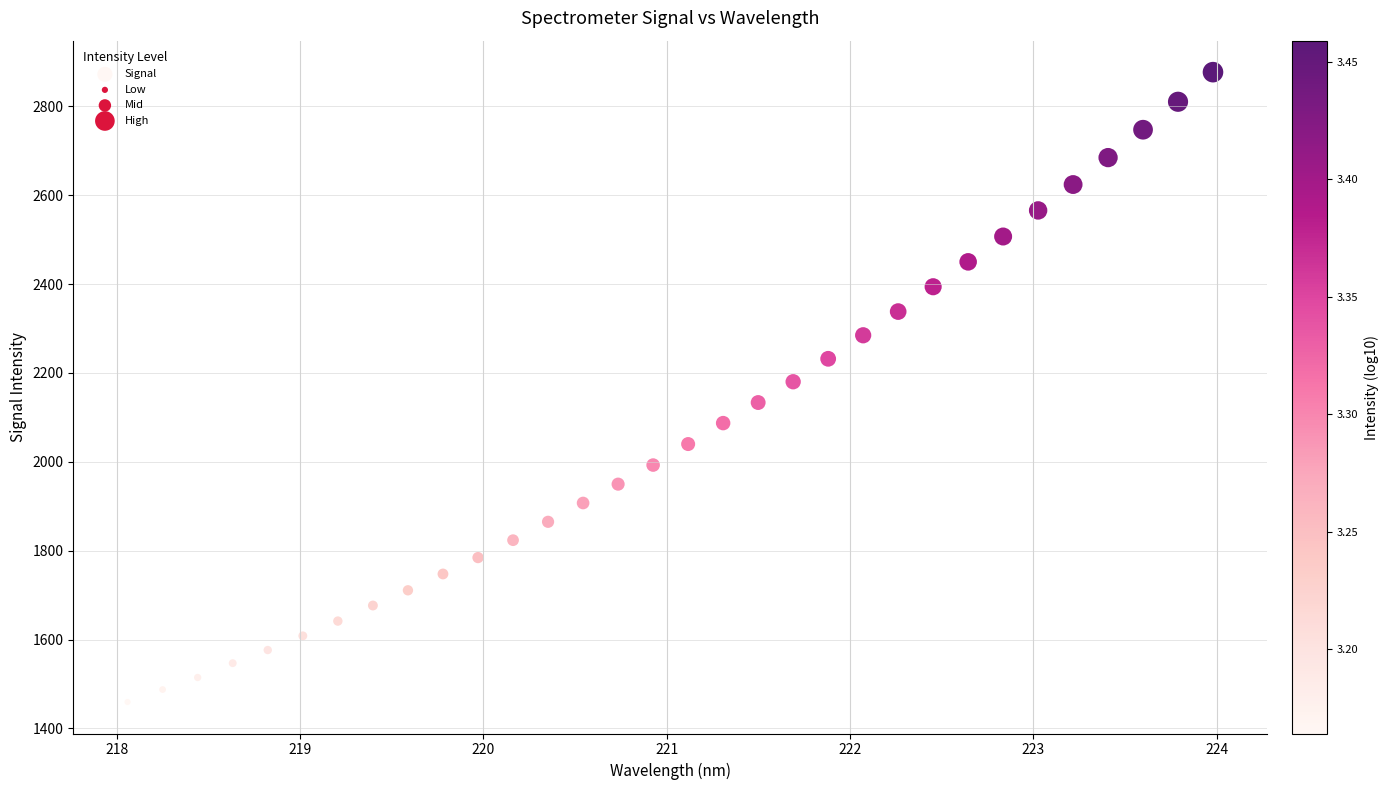

What is the range of Y values (max minus min)?

1417.6